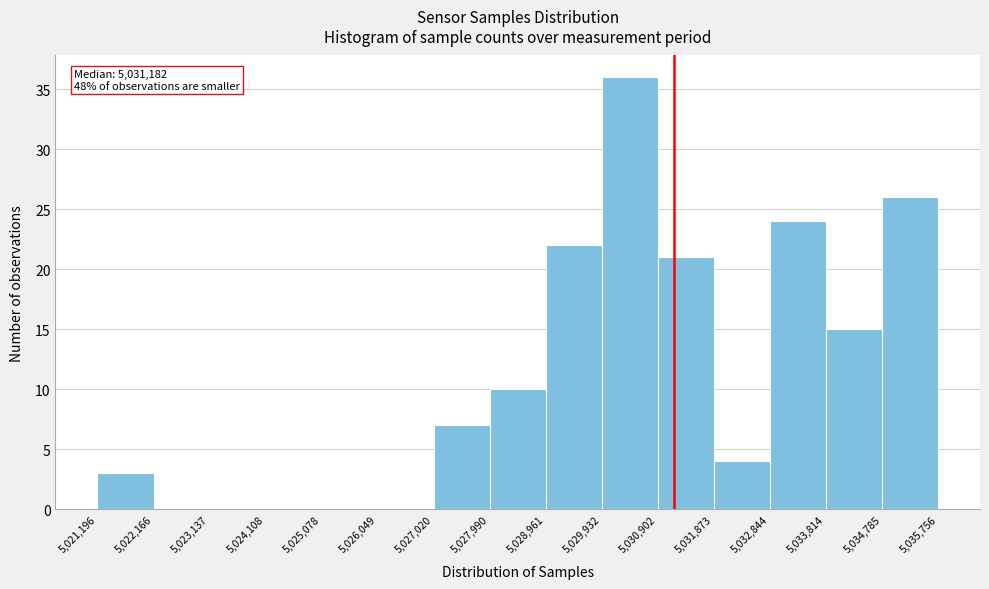

Which range on the x-axis has the tallest bar?

5,029,932 to 5,030,902